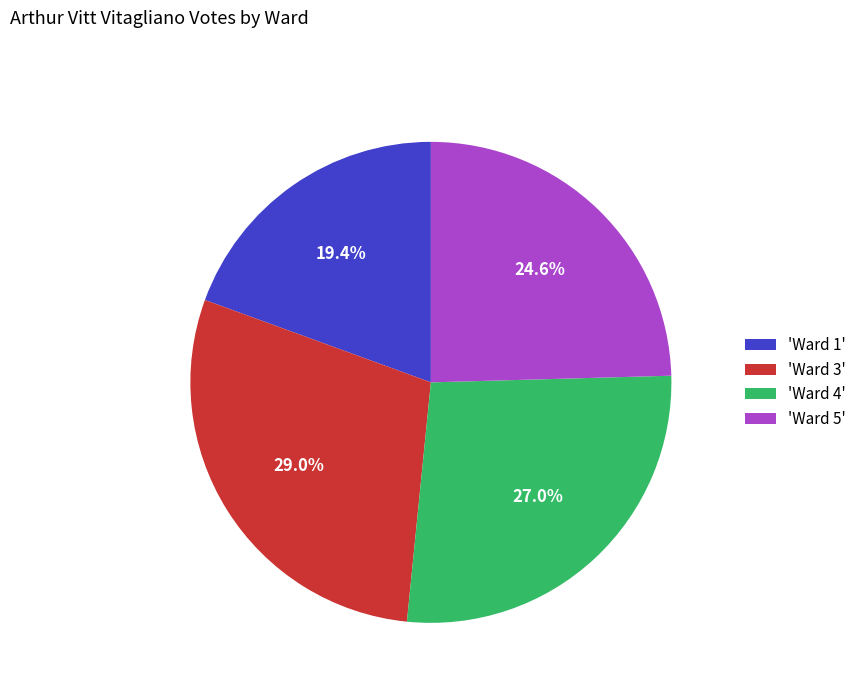

How many slices are in this pie chart?

4